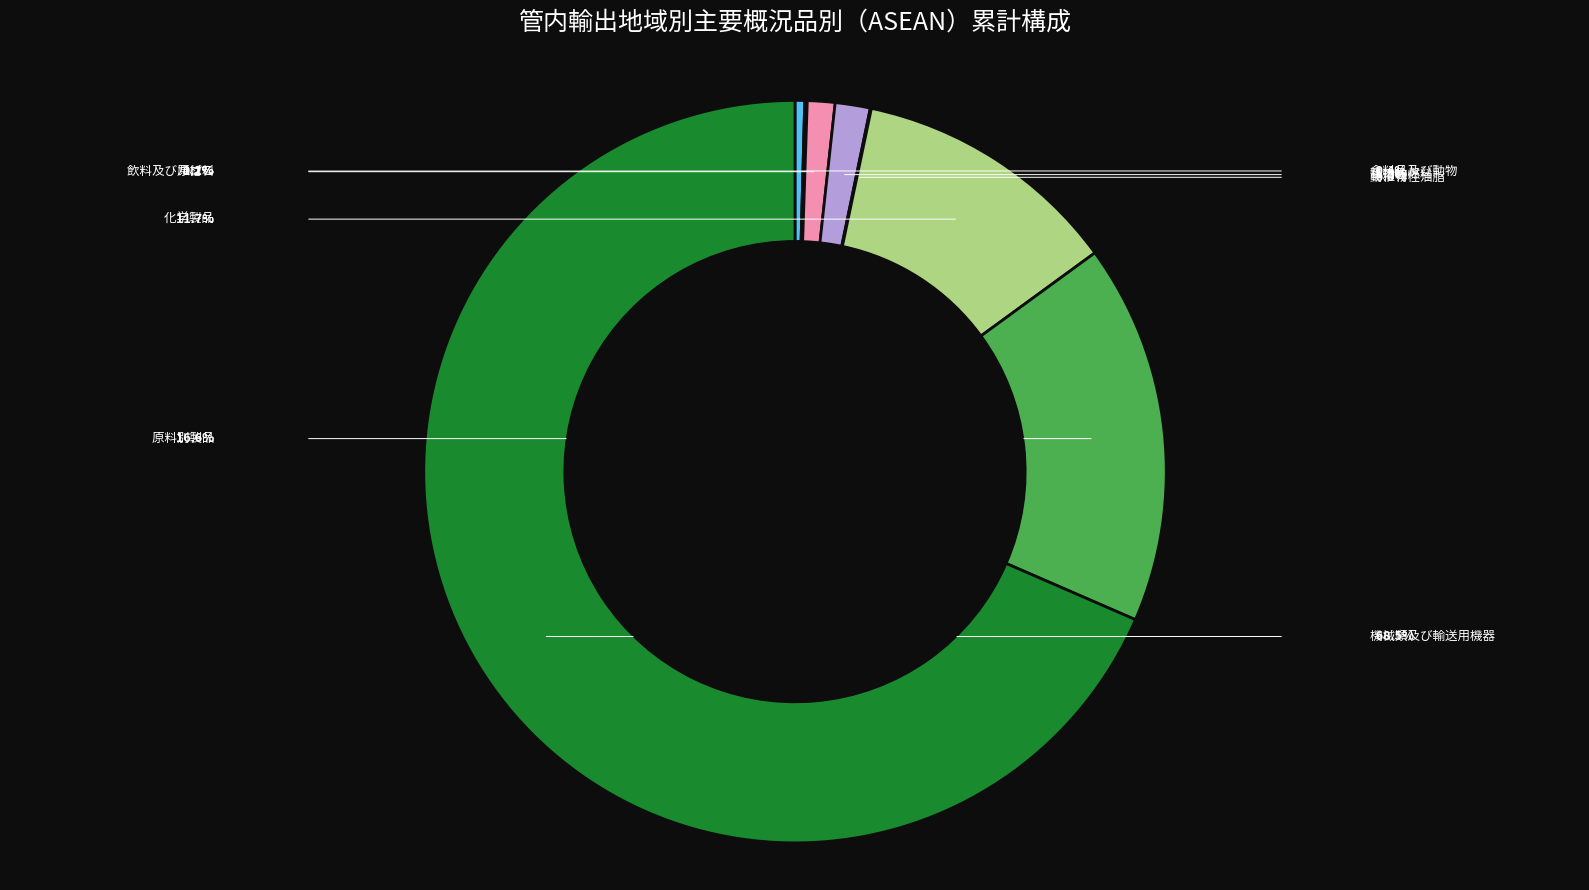

Is there a majority slice in this chart?

Yes